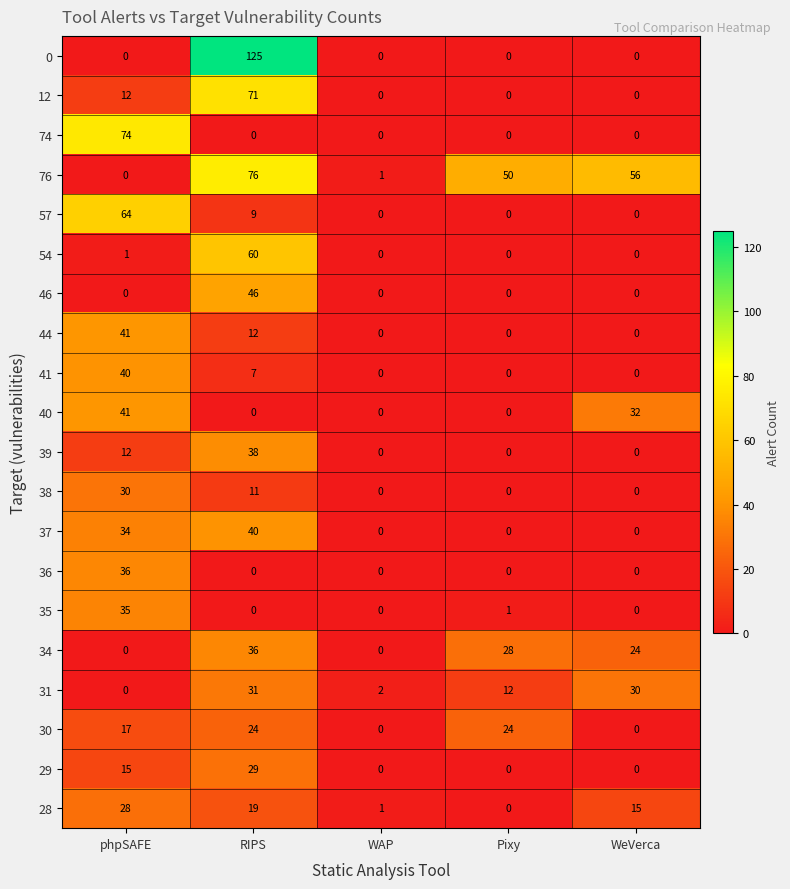

The 0 series shows 53 at WAP. True or false?

False